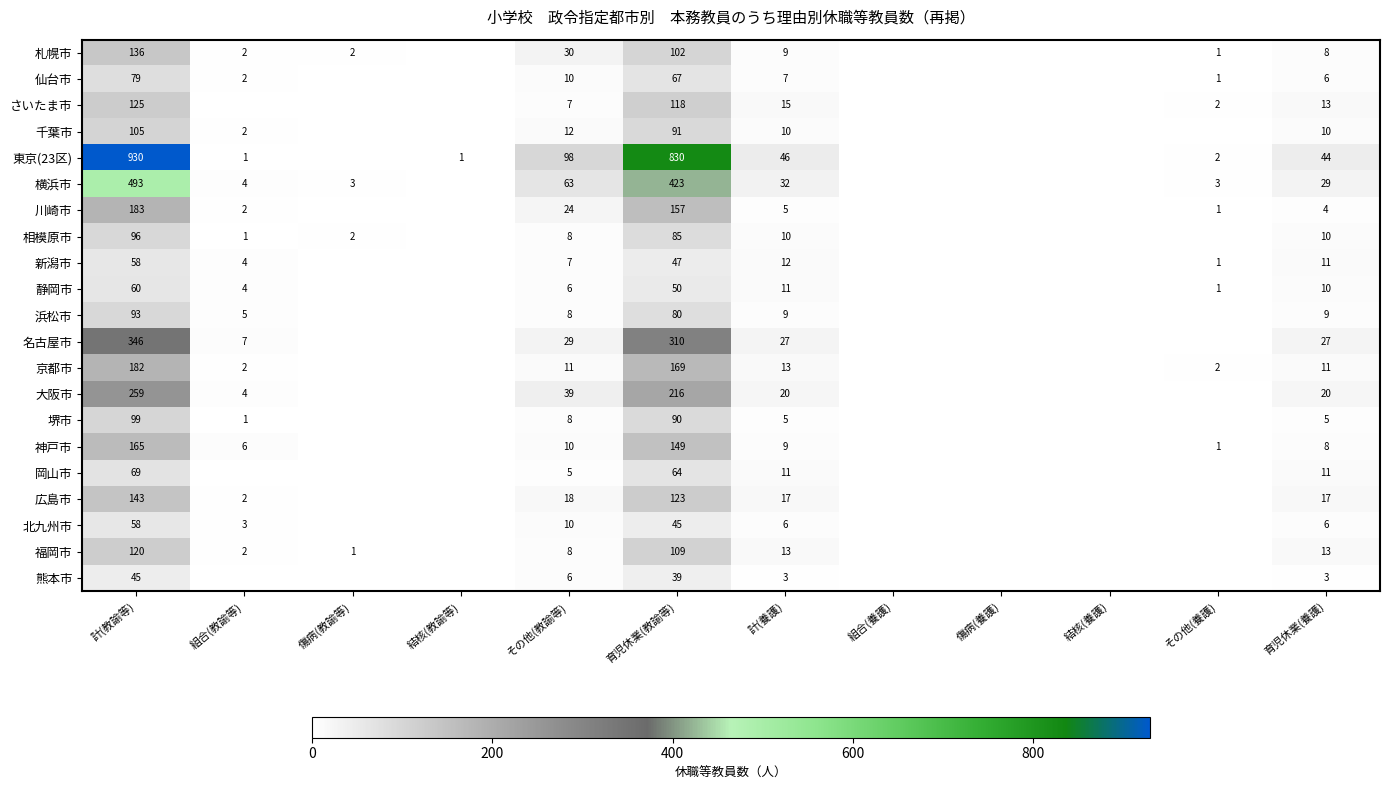

Between 計(教諭等) and その他(教諭等), which series saw the biggest shift?

東京(23区)